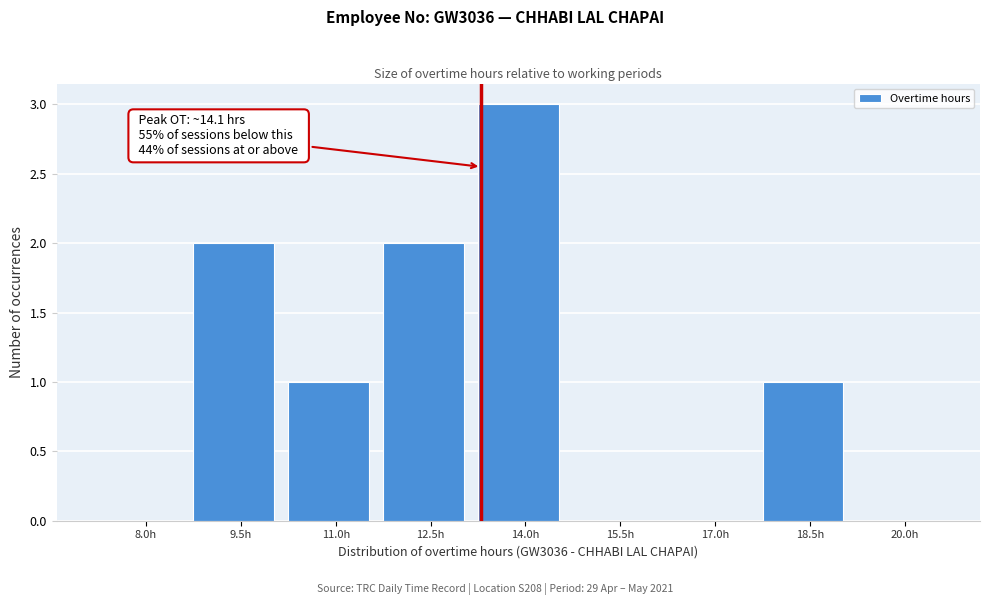

Reading left to right, extract all data points from this chart.

8.0h=0	9.5h=2	11.0h=1	12.5h=2	14.0h=3	15.5h=0	17.0h=0	18.5h=1	20.0h=0